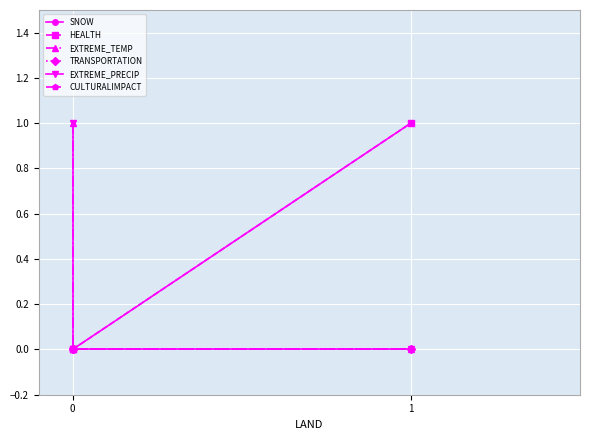

Count the number of data series in this chart.

6